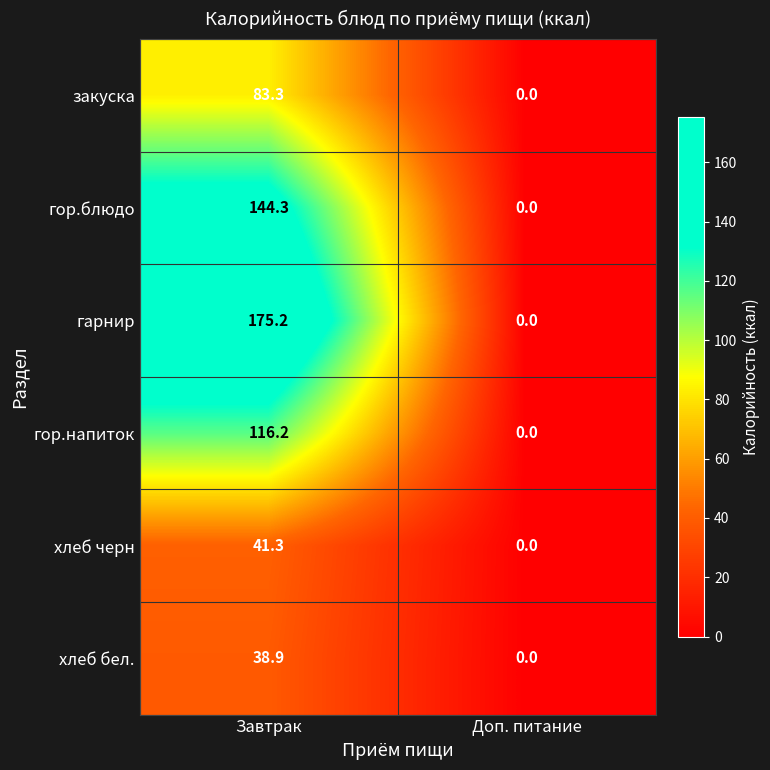

Which series changed the most between Завтрак and Доп. питание?

гарнир